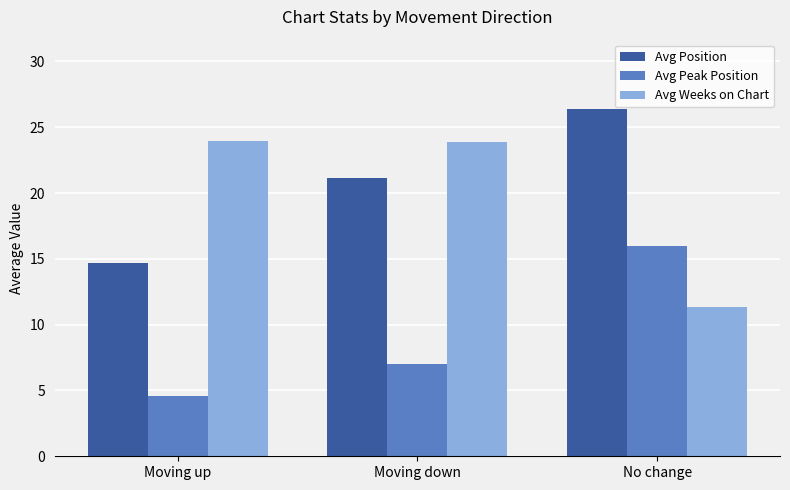

What is the label of the 2nd bar from the right?

Moving down